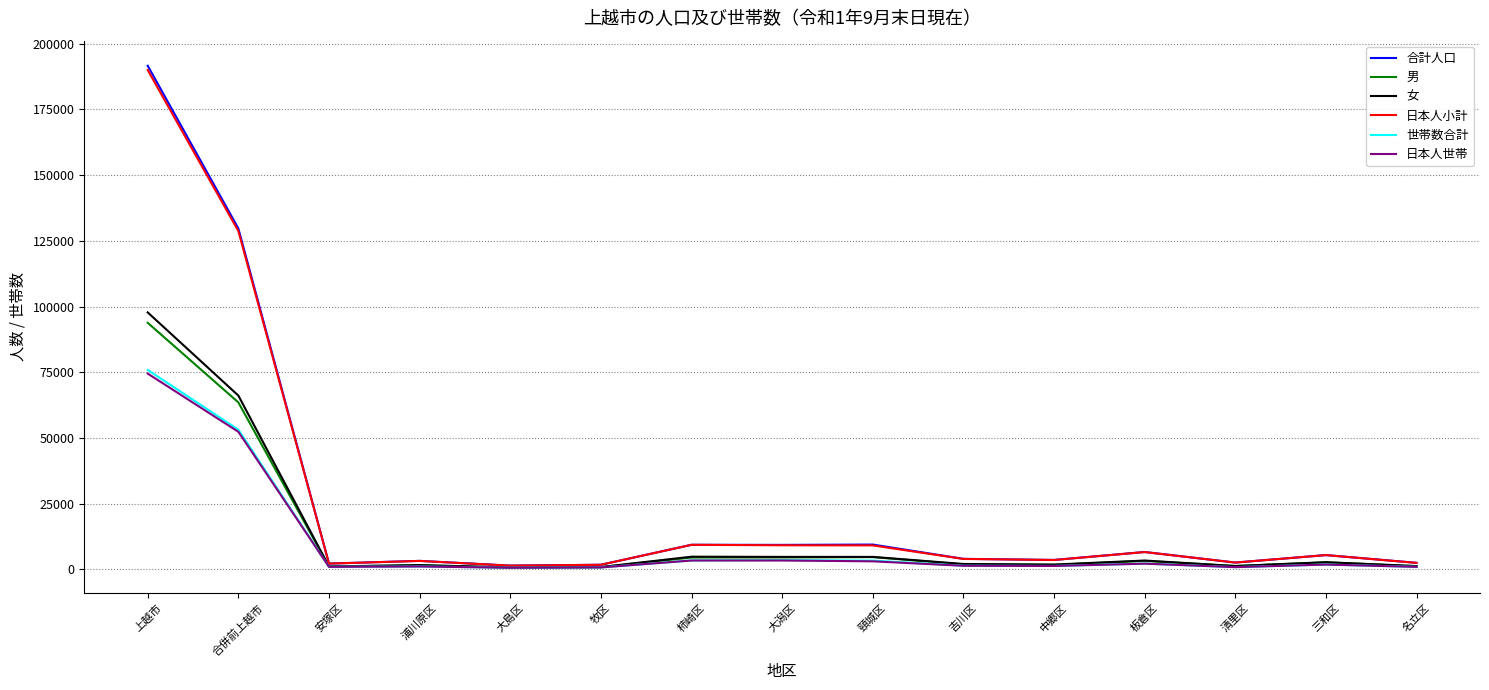

Is it true that 女 equals 4779 at 大潟区?

True